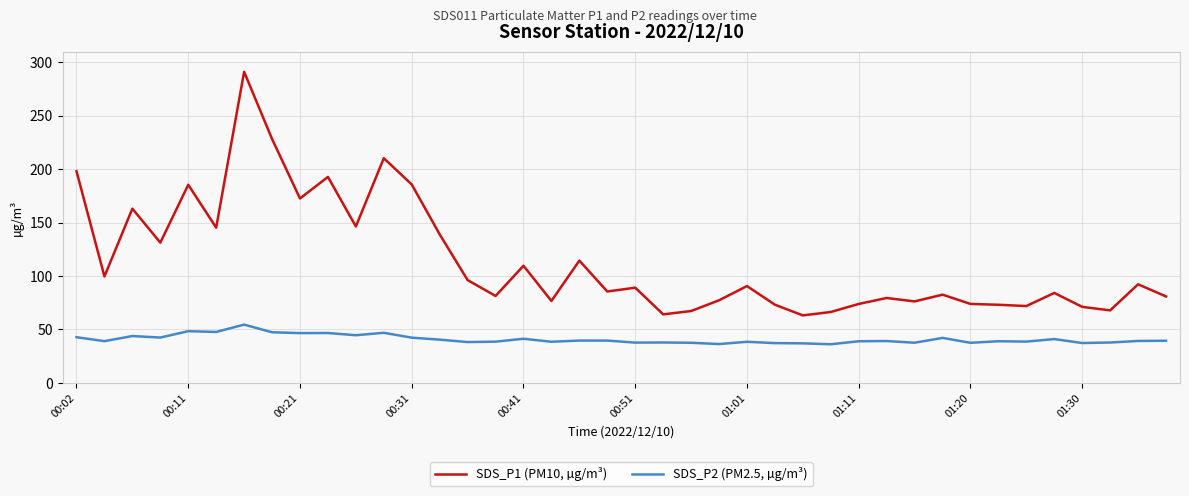

Which series has the widest spread of values?

SDS_P1 (PM10, µg/m³)